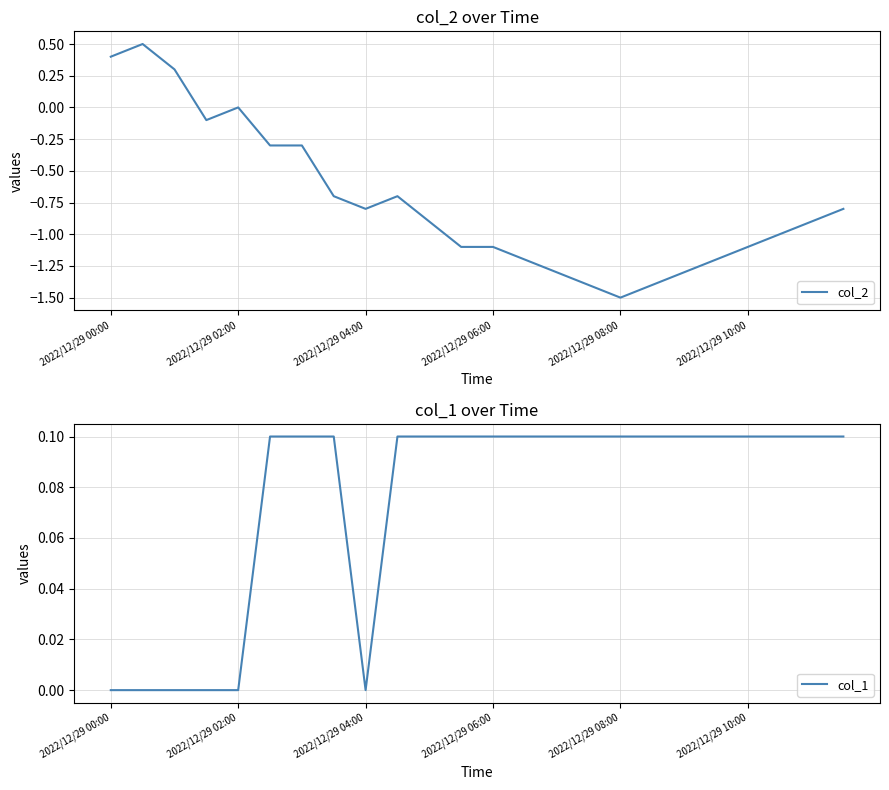

What is the value of the col_2 point at the 4th from the left?

-0.1